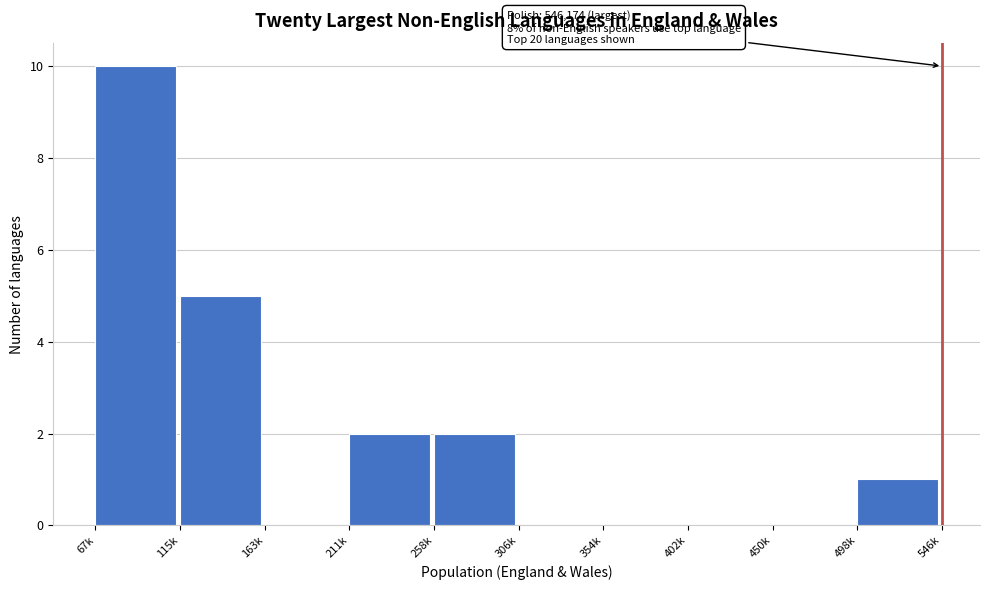

Reading left to right, extract all data points from this chart.

67k=10	115k=5	163k=0	211k=2	258k=2	306k=0	354k=0	402k=0	450k=0	498k=1